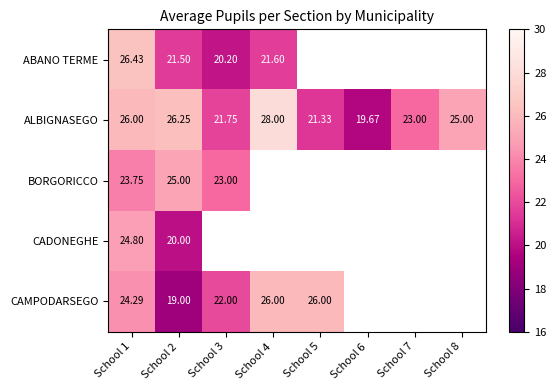

What is the minimum value shown in the chart?

19.0